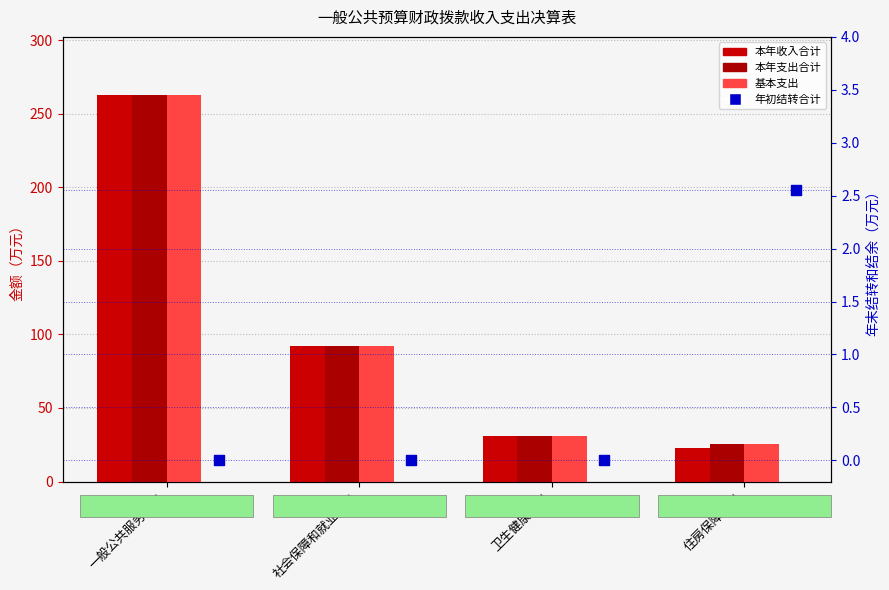

At which category is the sum across all series the highest?

一般公共服务支出